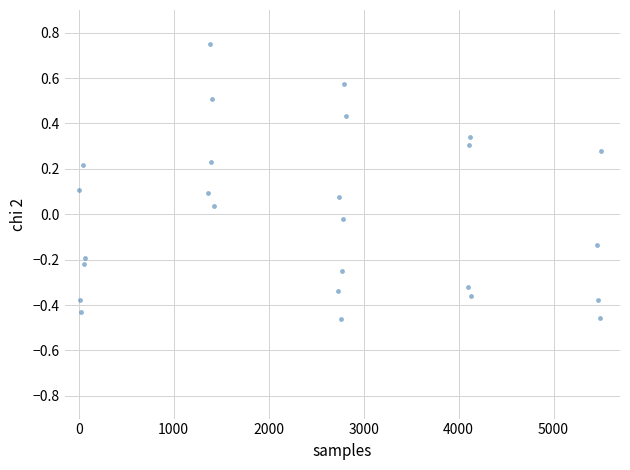

What is the range of Y values (max minus min)?

1.2